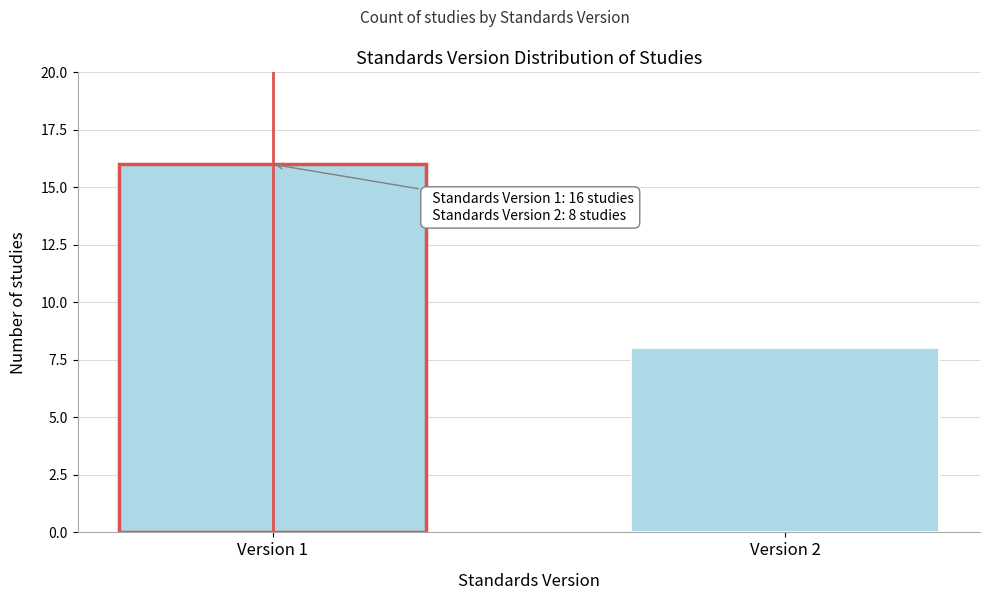

Reading left to right, extract all data points from this chart.

16	8